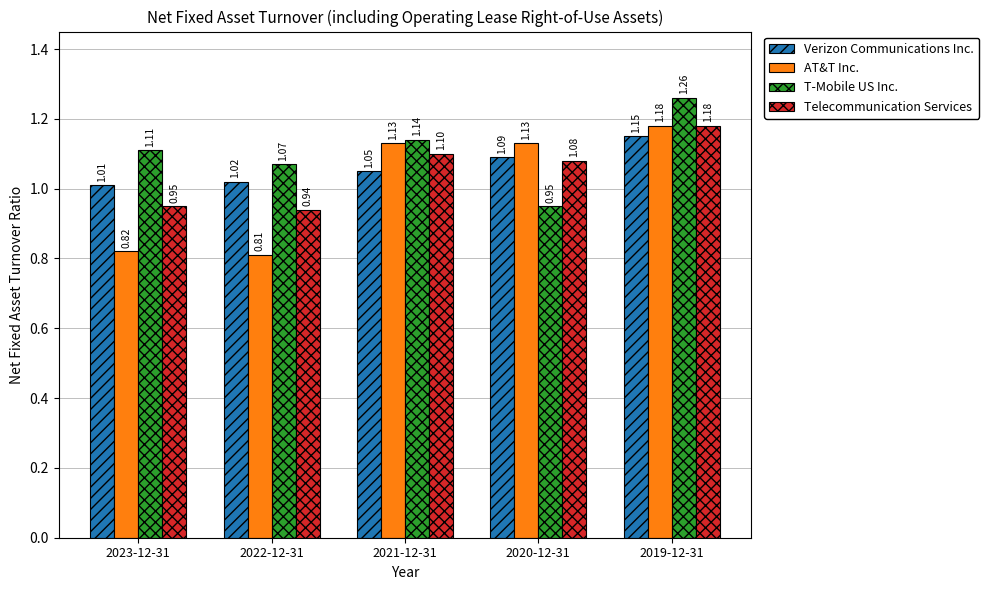

What is the difference between the highest and lowest values at 2022-12-31?

0.3